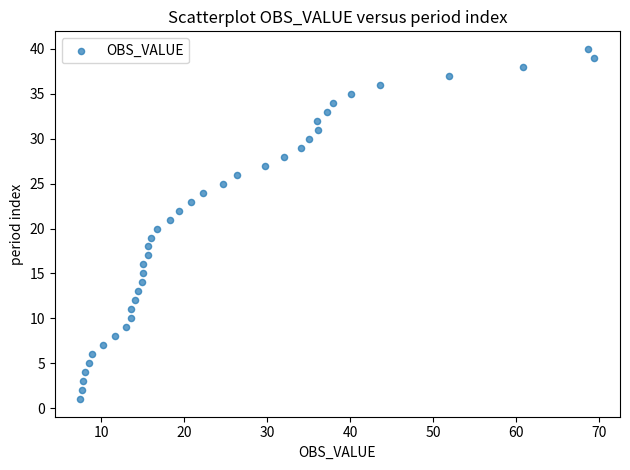

What is the range of Y values (max minus min)?

39